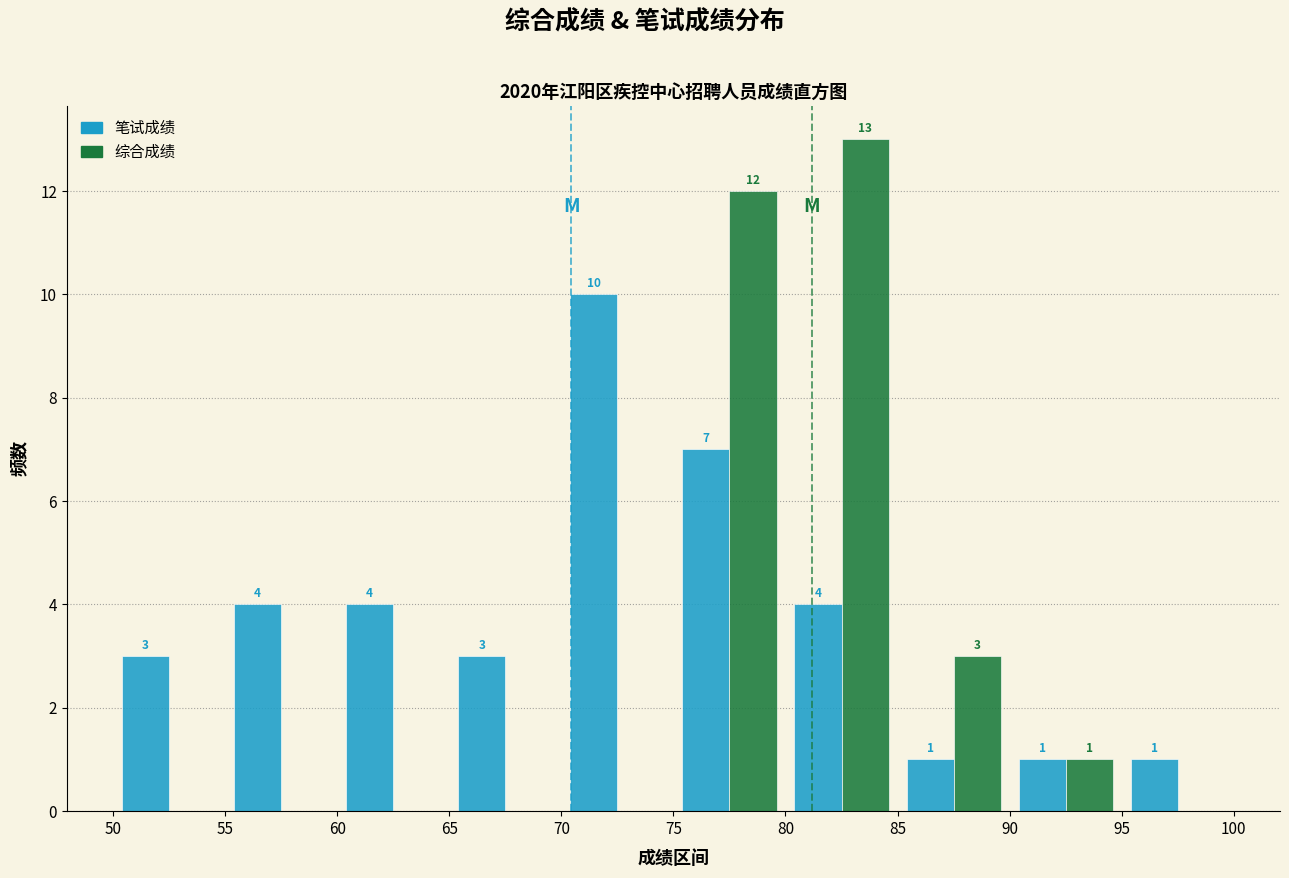

In the 综合成绩 series, which range on the x-axis has the tallest bar?

80 to 85